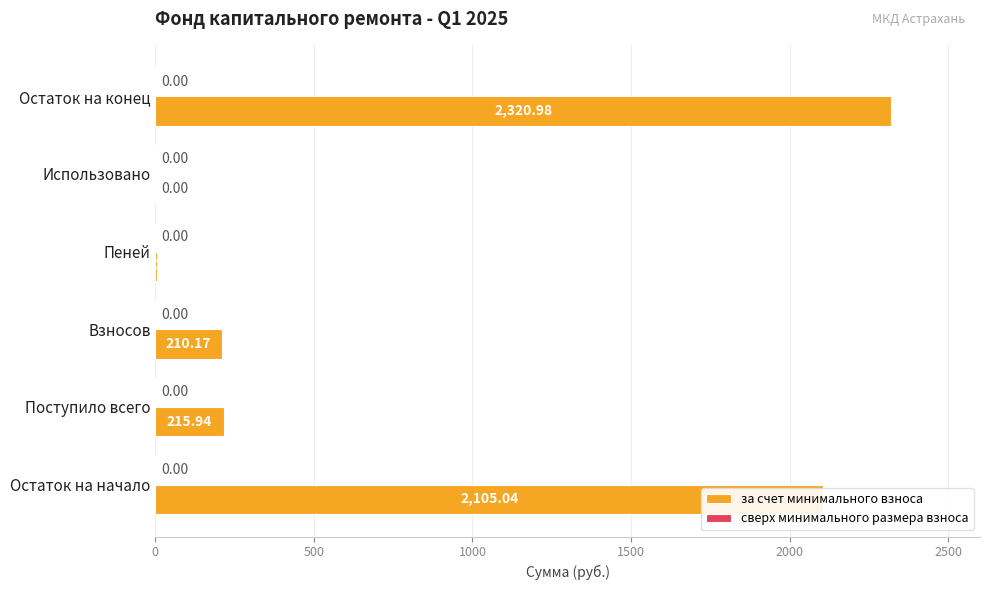

What is the change in value from Поступило всего to Пеней?

-210.2